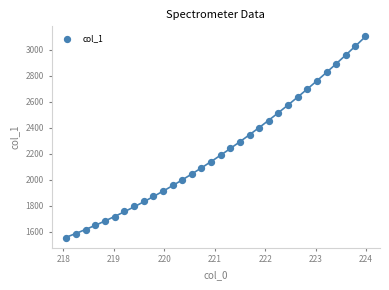

What is the range of Y values (max minus min)?

1549.9